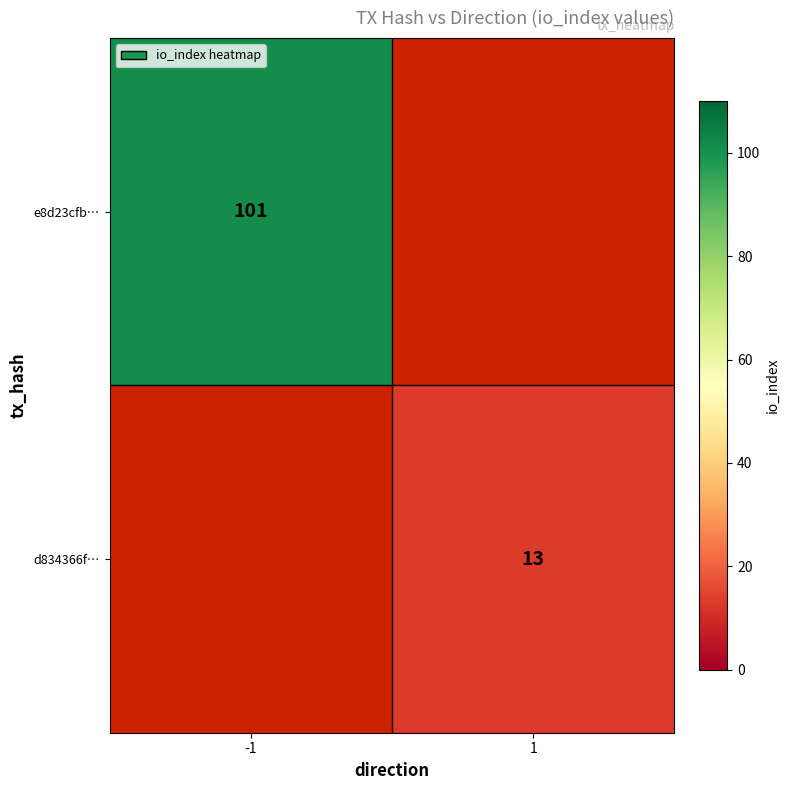

Is it true that e8d23cfb… equals 101 at -1?

True